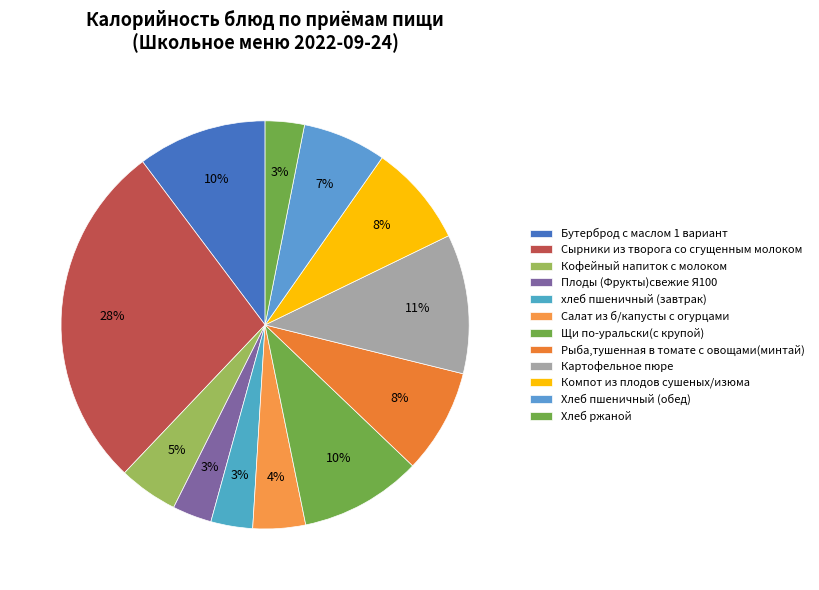

The Салат из б/капусты с огурцами slice represents 9% of the pie. True or false?

False